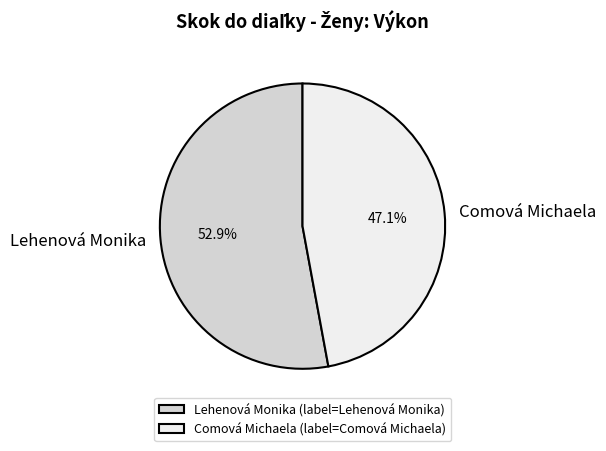

Which slice is the smallest?

Comová Michaela